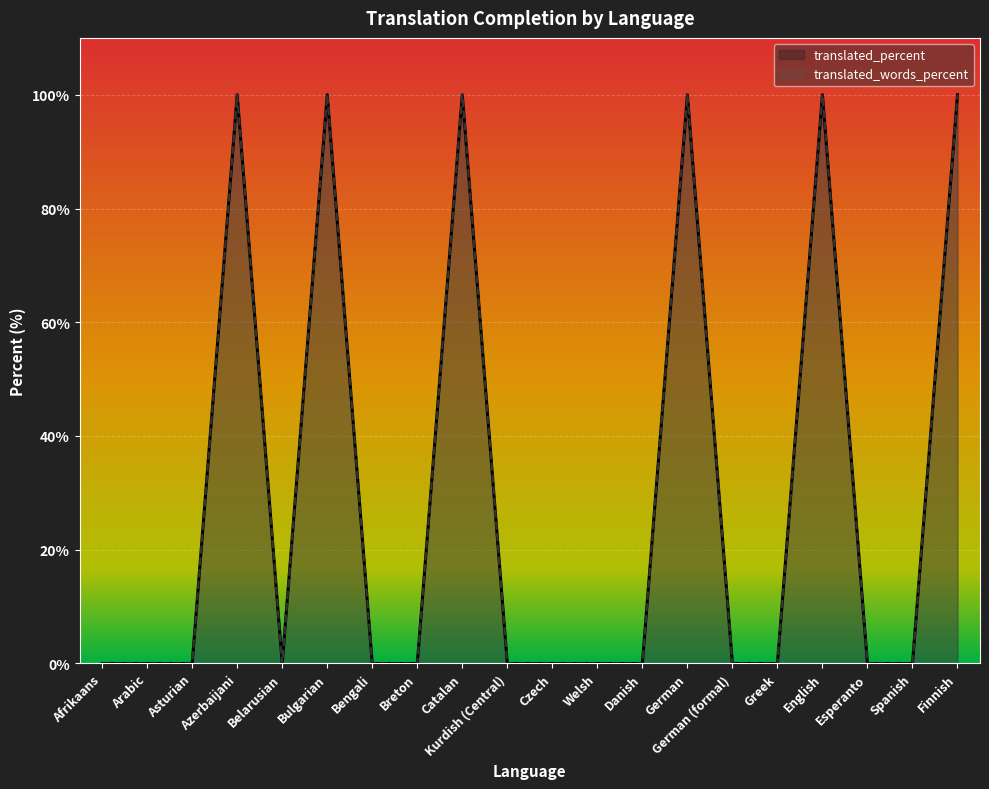

Where is the first local minimum for translated_percent?

Belarusian